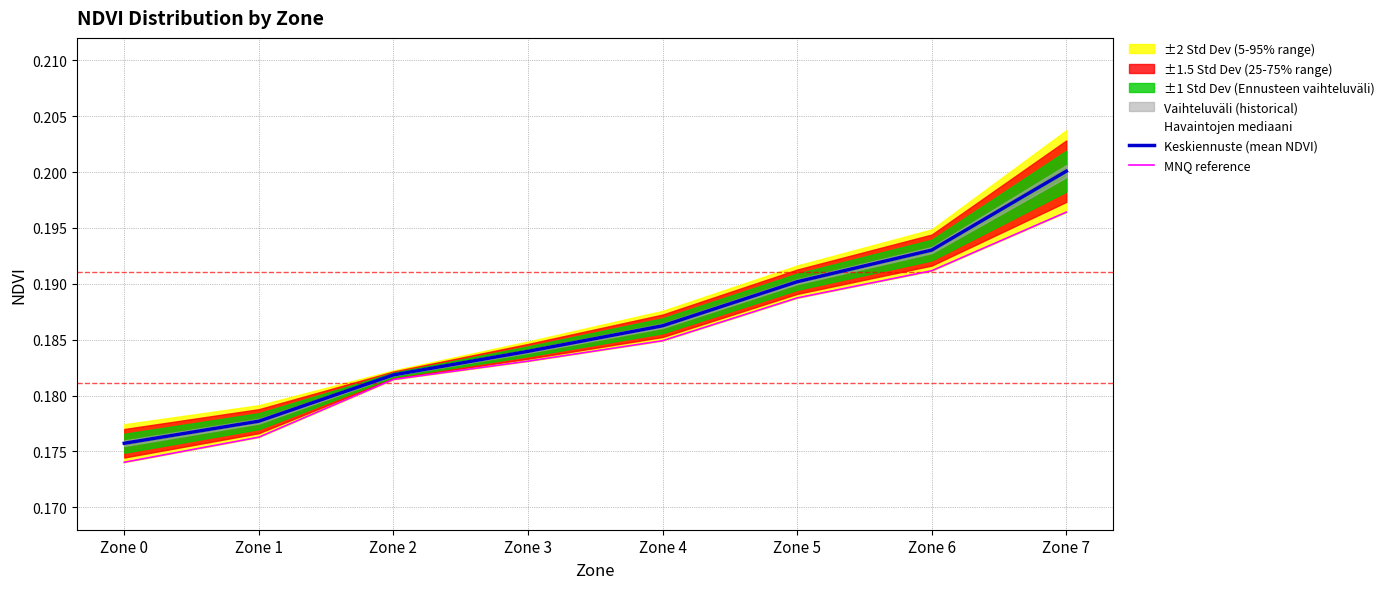

Reading left to right, transcribe all the data shown in this chart.

Havaintojen mediaani: 0.2	0.2	0.2	0.2	0.2	0.2	0.2	0.2
Keskiennuste (mean NDVI): 0.2	0.2	0.2	0.2	0.2	0.2	0.2	0.2
MNQ reference: 0.2	0.2	0.2	0.2	0.2	0.2	0.2	0.2